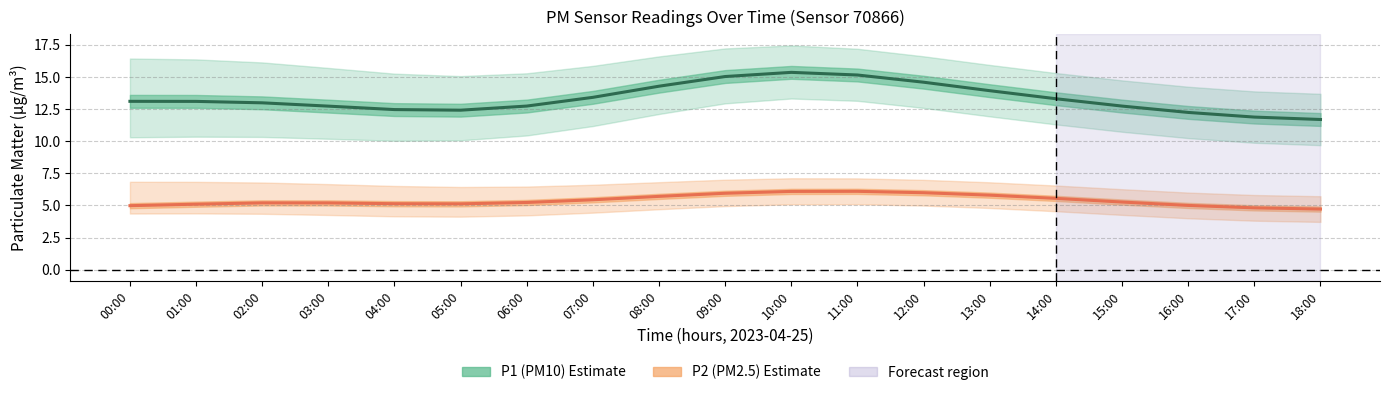

What position from the right is 16:00?

3